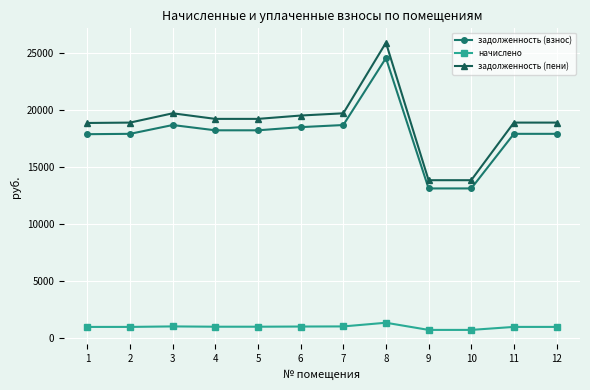

Rank the series at 3 from lowest to highest value.

начислено, задолженность (взнос), задолженность (пени)